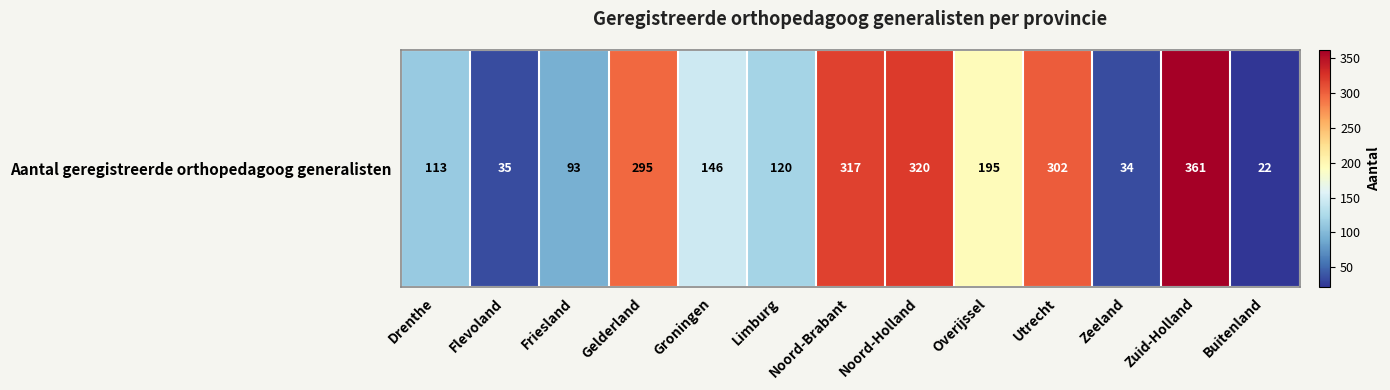

What is the change in value from Overijssel to Zuid-Holland?

+166